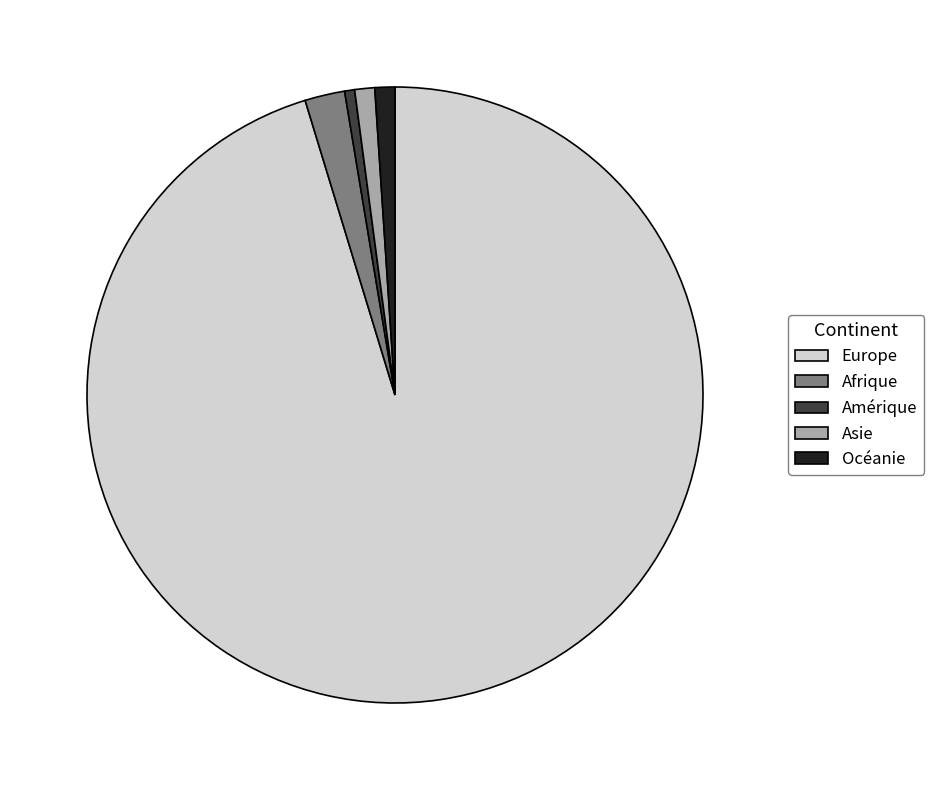

Between Afrique and Europe, which is larger?

Europe